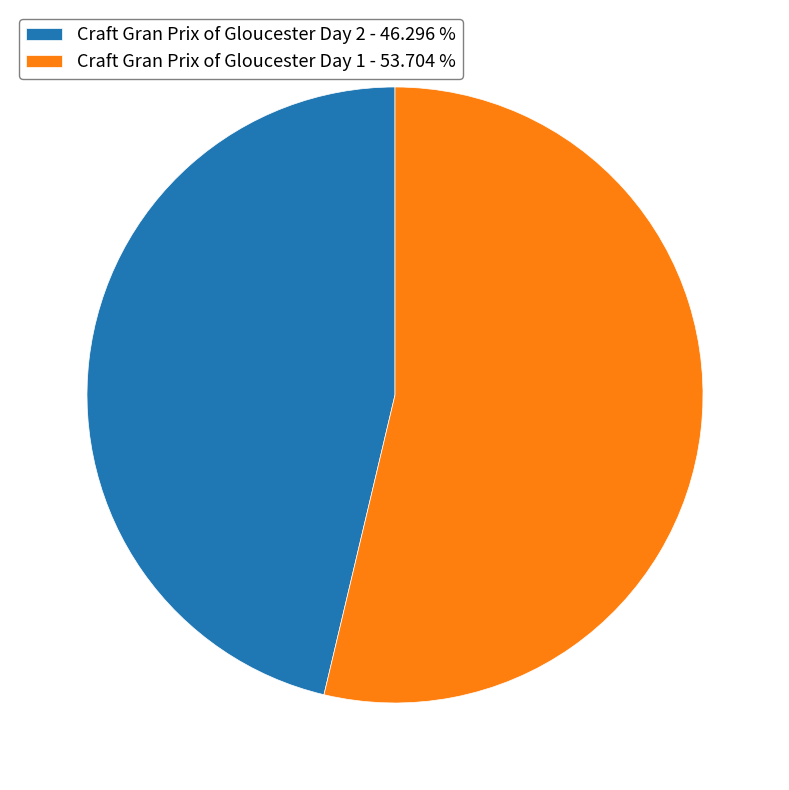

Approximately how many times larger is the value at Craft Gran Prix of Gloucester Day 2 compared to Craft Gran Prix of Gloucester Day 1?

0.9